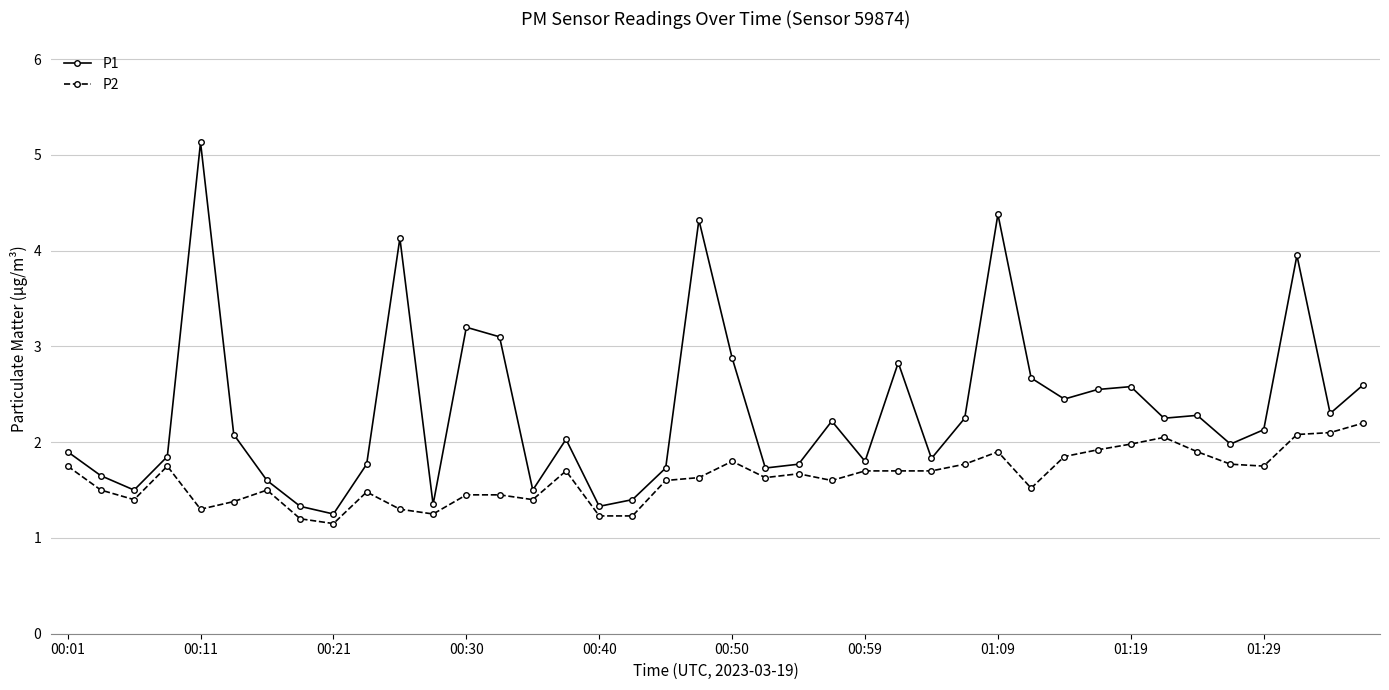

True or false: P1 and P2 intersect in this chart.

False